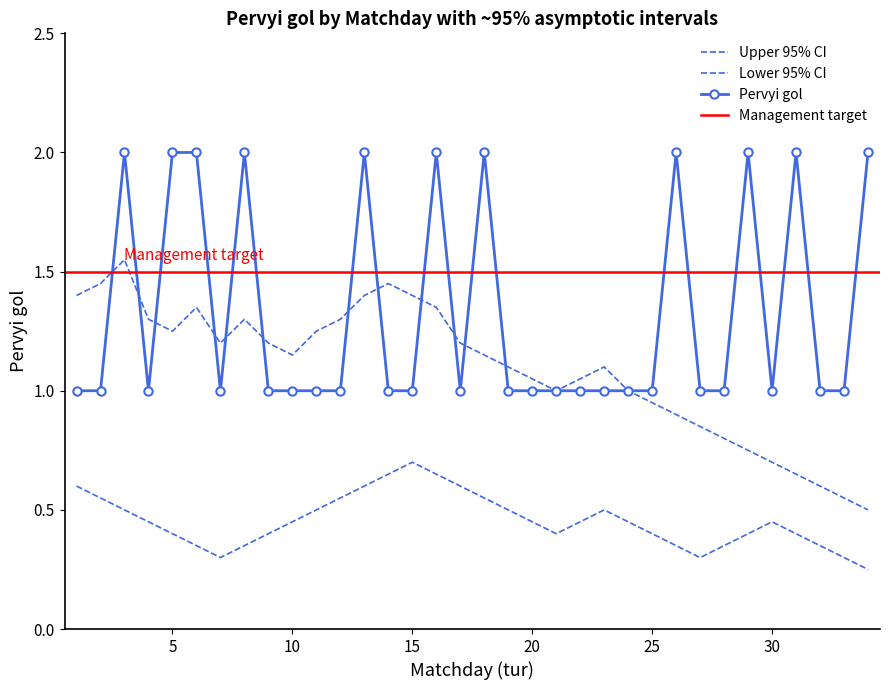

At which category is the sum across all series the highest?

3